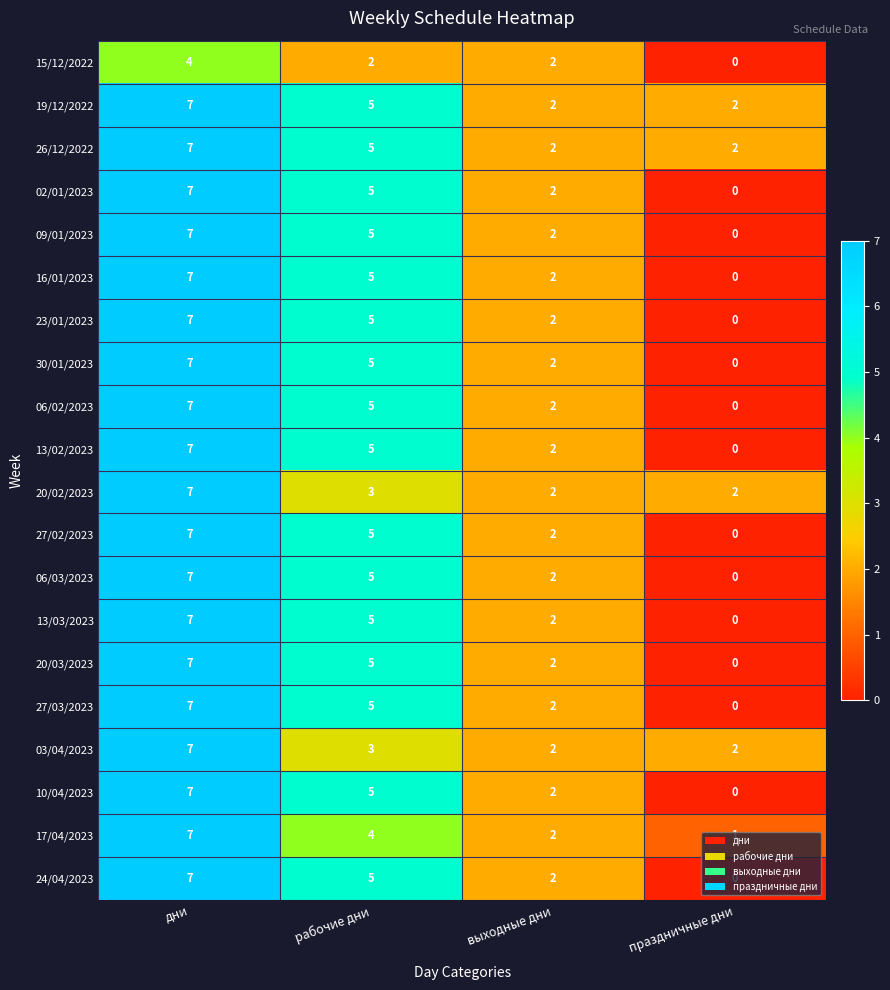

What is the difference between the highest and lowest values at дни?

3